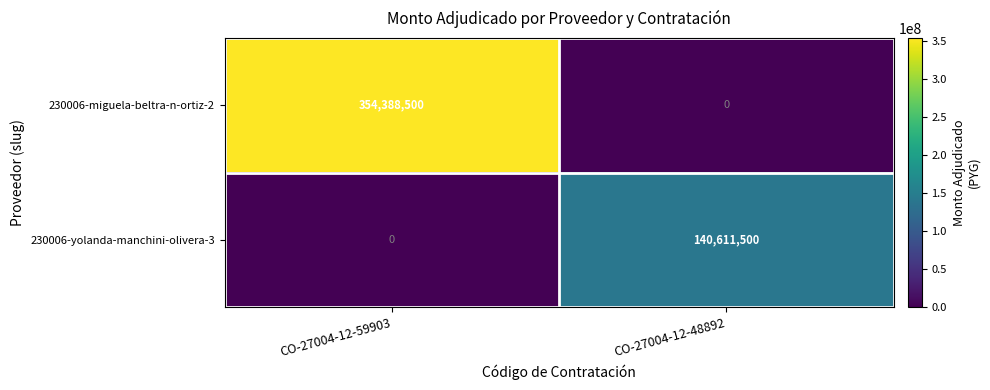

Reading left to right, list all the values displayed in this chart.

230006-miguela-beltra-n-ortiz-2: CO-27004-12-59903=354388500	CO-27004-12-48892=0
230006-yolanda-manchini-olivera-3: CO-27004-12-59903=0	CO-27004-12-48892=140611500